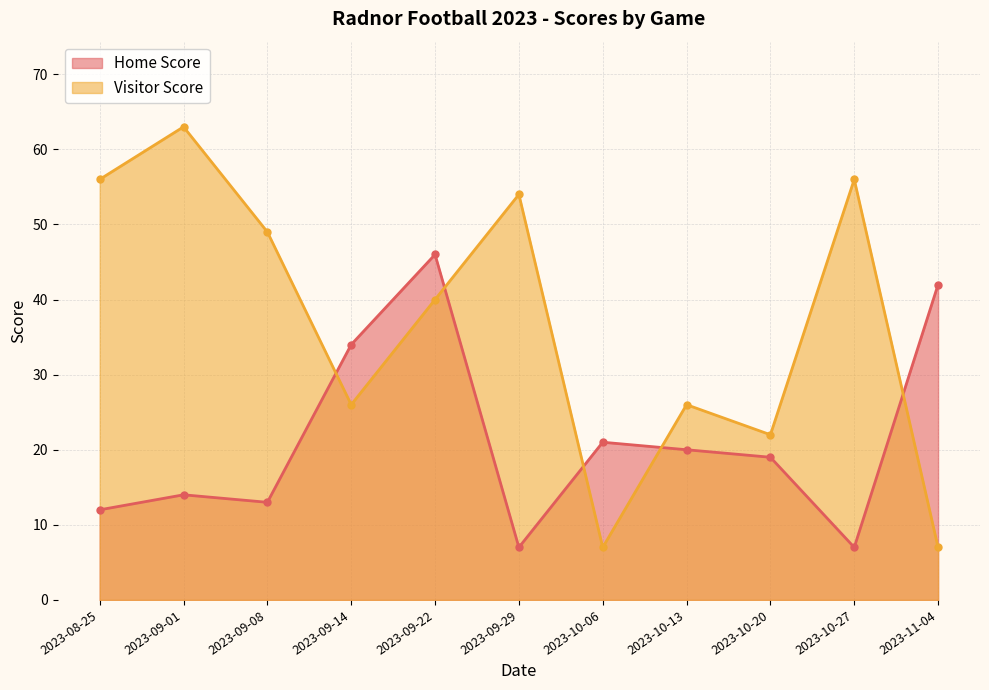

Reading left to right, extract all data points from this chart.

Home Score: 2023-08-25=12	2023-09-01=14	2023-09-08=13	2023-09-14=34	2023-09-22=46	2023-09-29=7	2023-10-06=21	2023-10-13=20	2023-10-20=19	2023-10-27=7	2023-11-04=42
Visitor Score: 2023-08-25=56	2023-09-01=63	2023-09-08=49	2023-09-14=26	2023-09-22=40	2023-09-29=54	2023-10-06=7	2023-10-13=26	2023-10-20=22	2023-10-27=56	2023-11-04=7